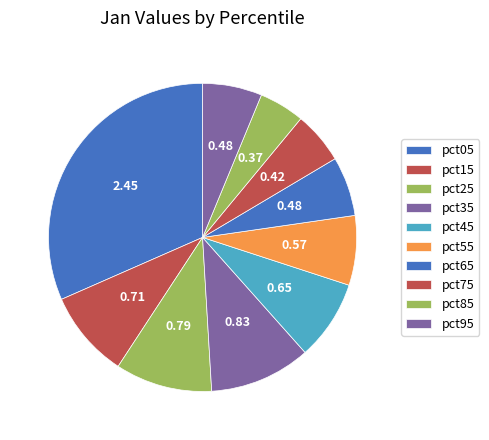

Does pct55 account for over 50% of the chart?

No